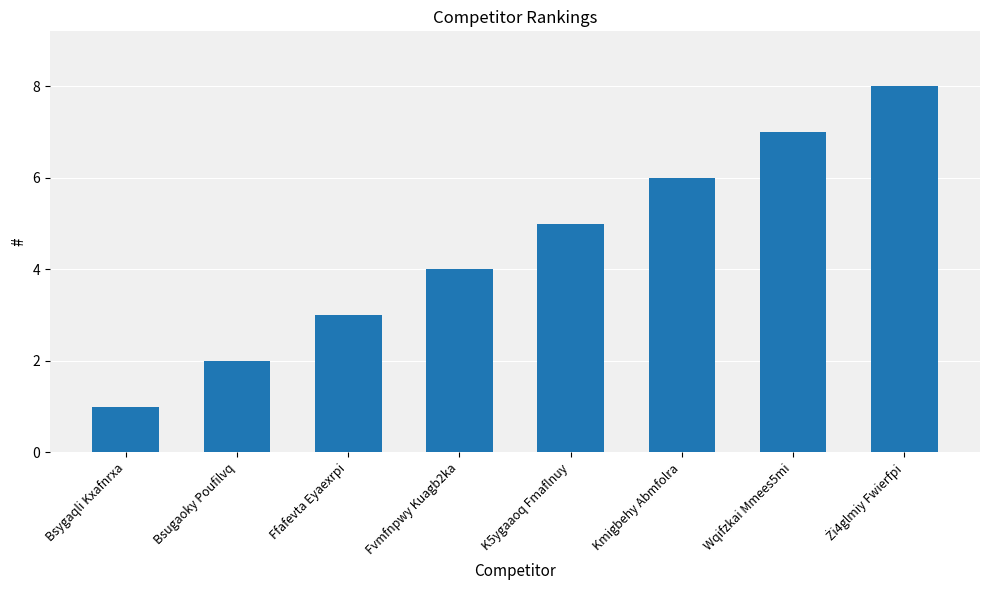

Reading right to left, list all the values displayed in this chart.

8	7	6	5	4	3	2	1